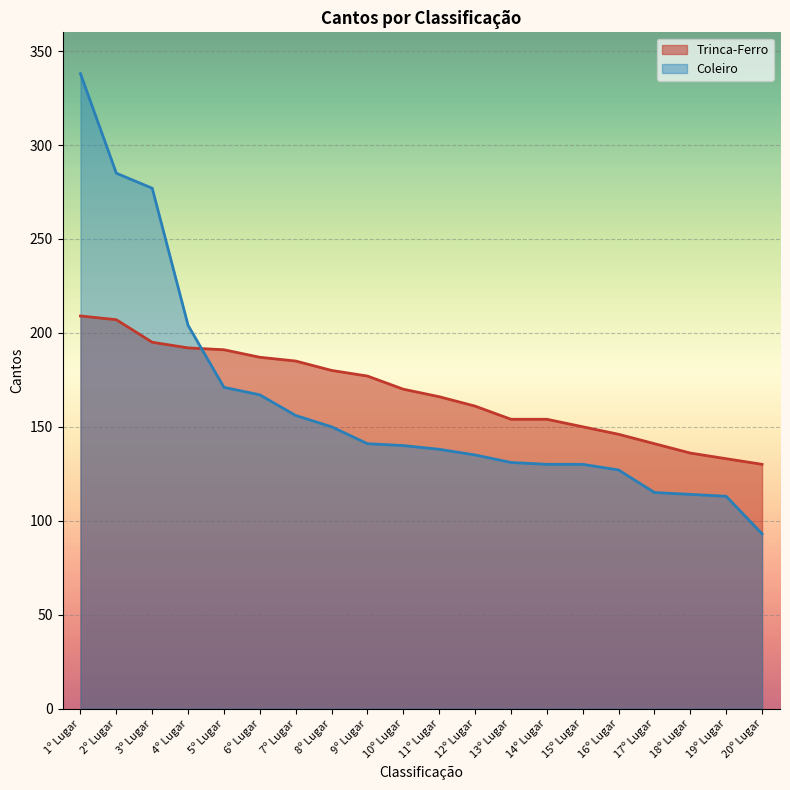

Which series has the largest total across all categories?

Trinca-Ferro